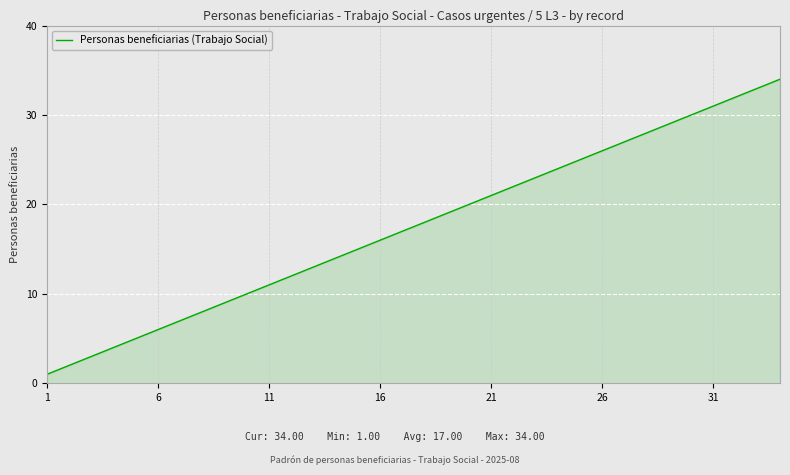

What is the difference between the maximum and minimum values?

33